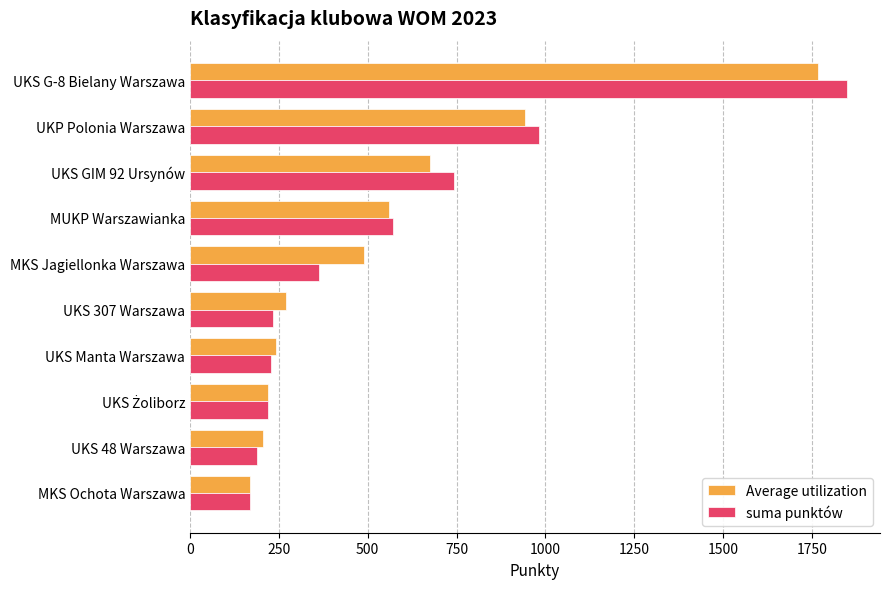

What is the minimum value for suma punktów?

168.0